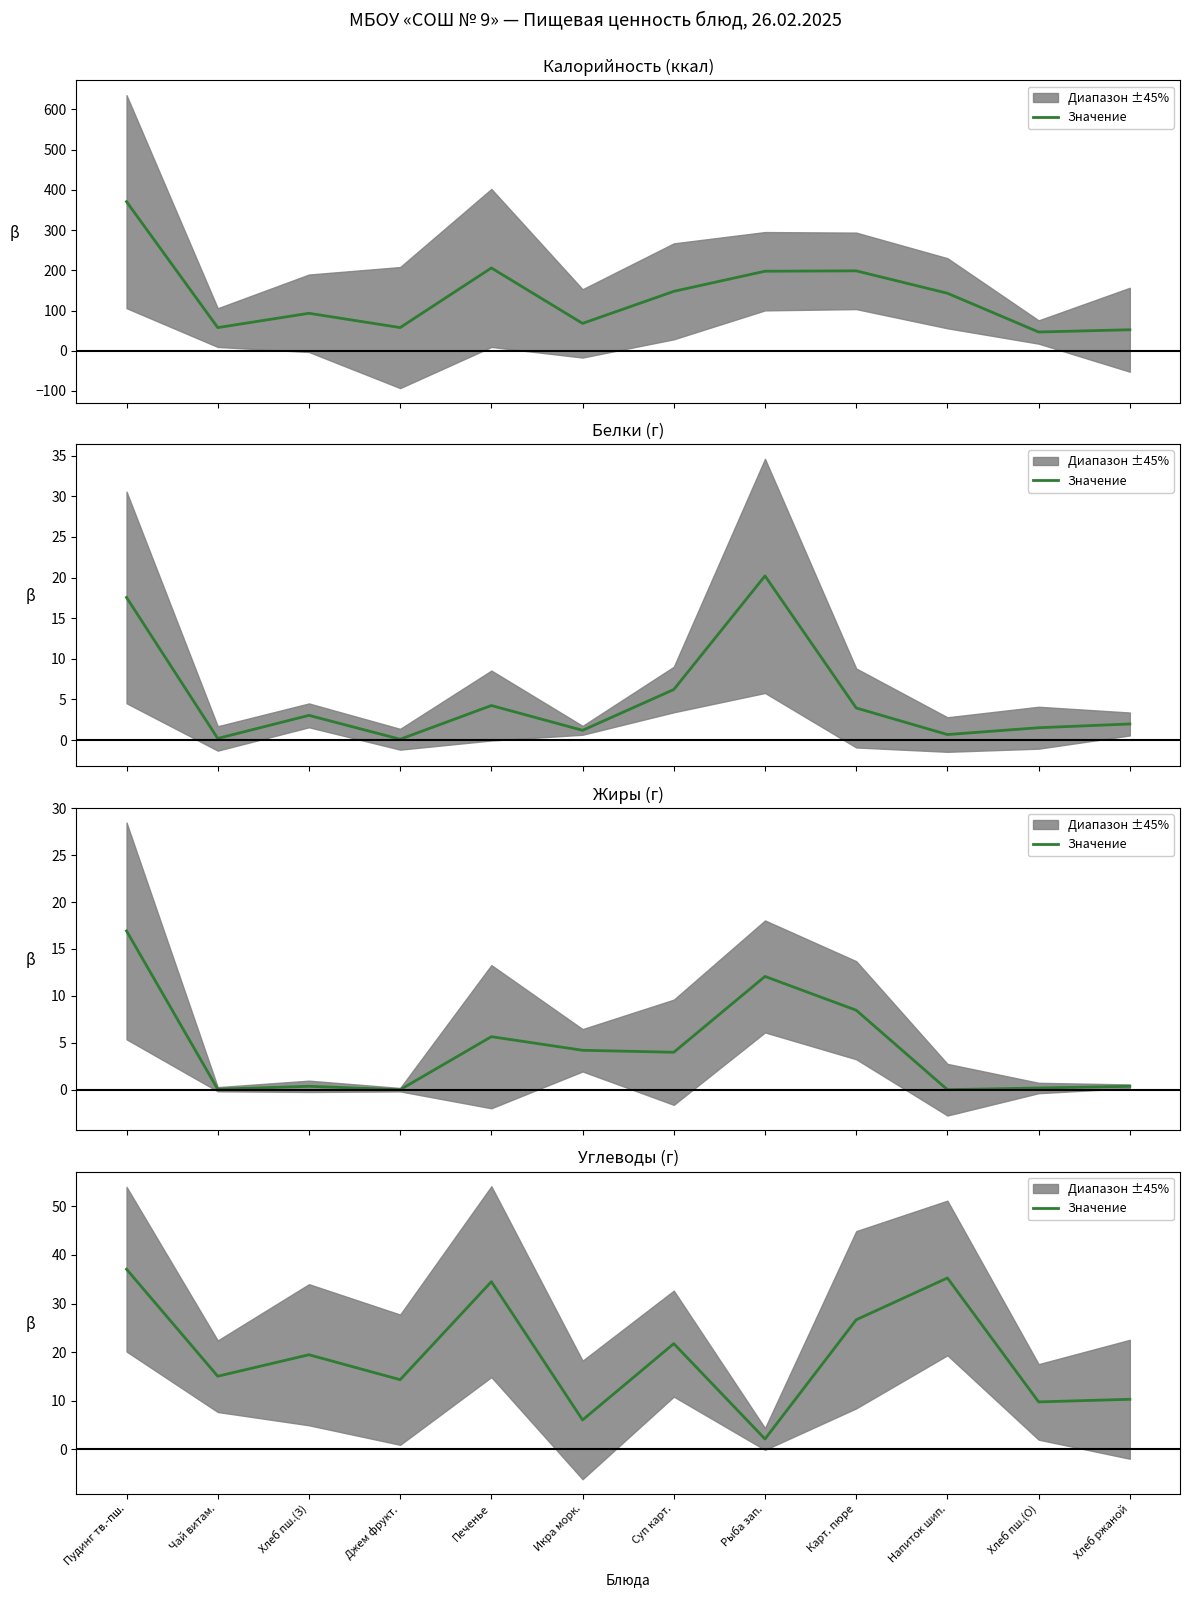

What is the approximate value at Хлеб пш.(З)?

19.4